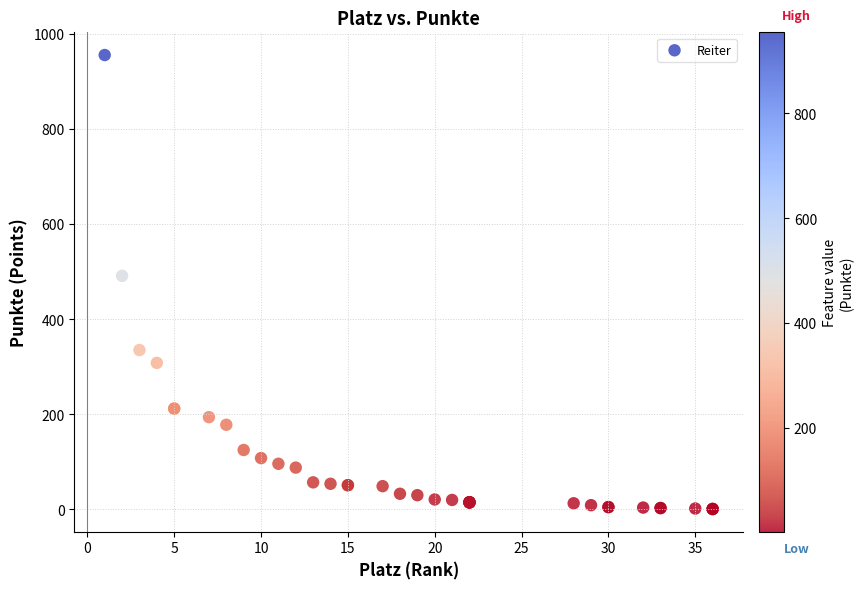

What Y value in the scatter plot is closest to 478?

491